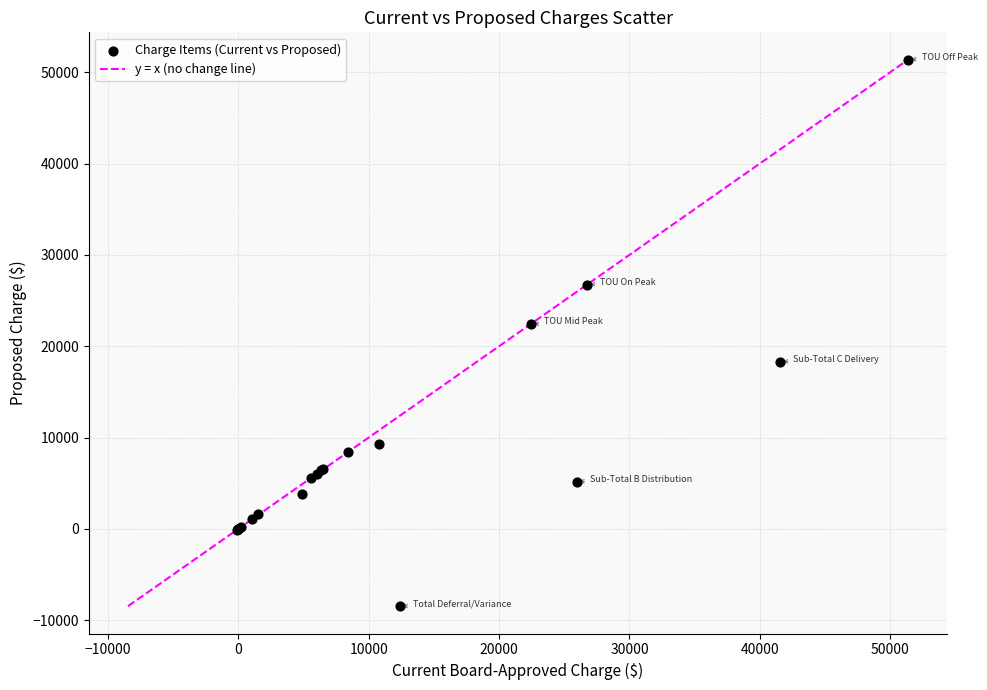

What Y value in the scatter plot is closest to 21455?

22428.7